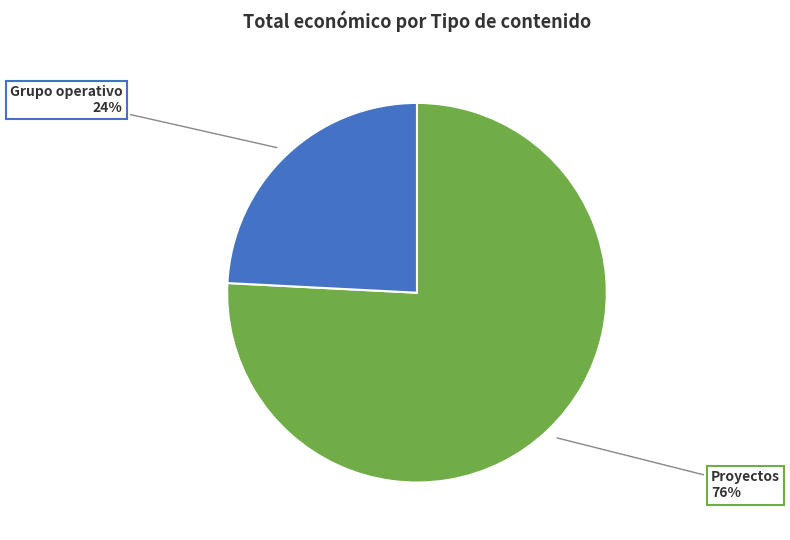

True or false: Grupo operativo accounts for 10% of the total.

False